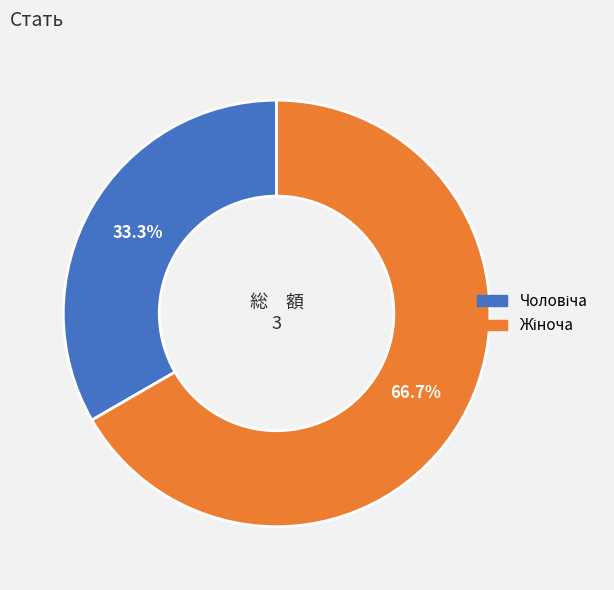

How many segments does this pie chart have?

2